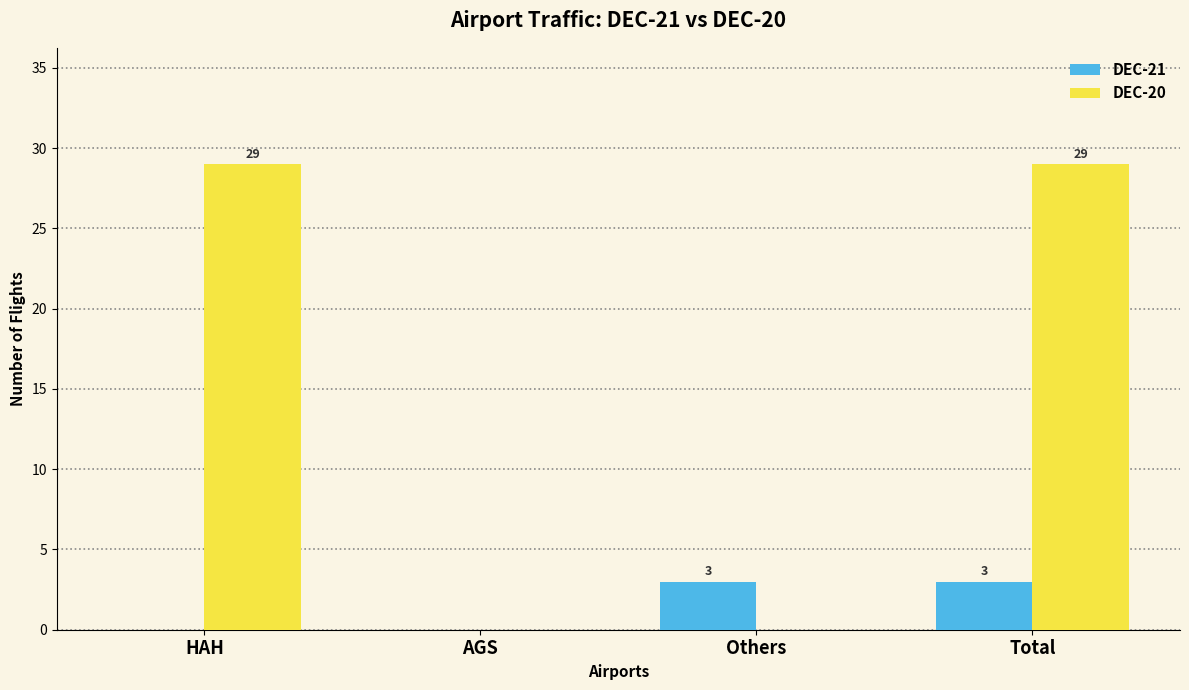

Reading left to right, extract all data points from this chart.

DEC-21: 0	0	3	3
DEC-20: 29	0	0	29